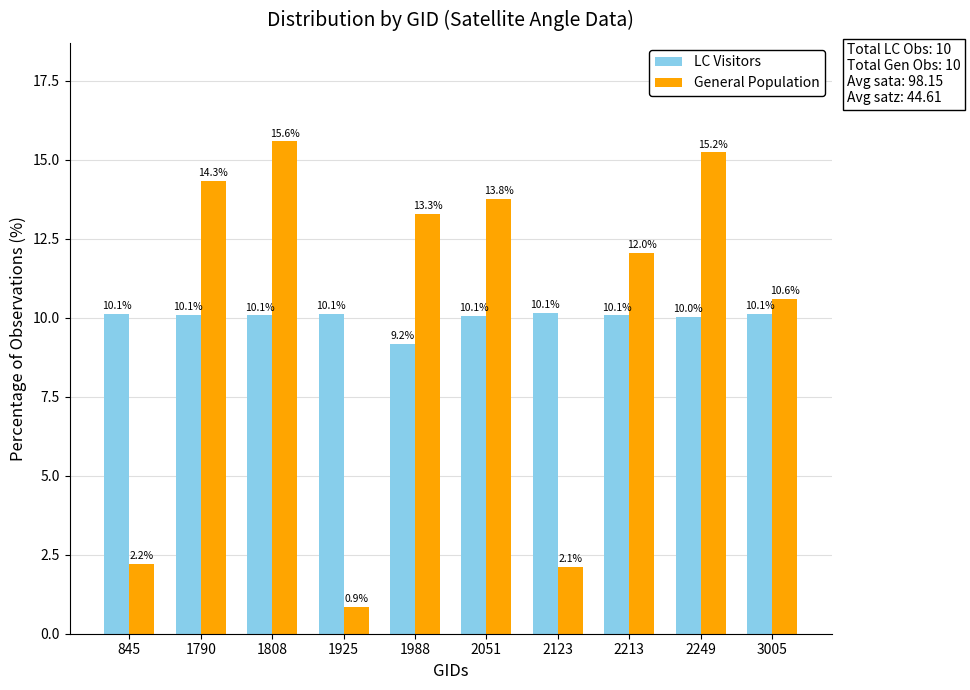

Does the chart contain any negative values?

No